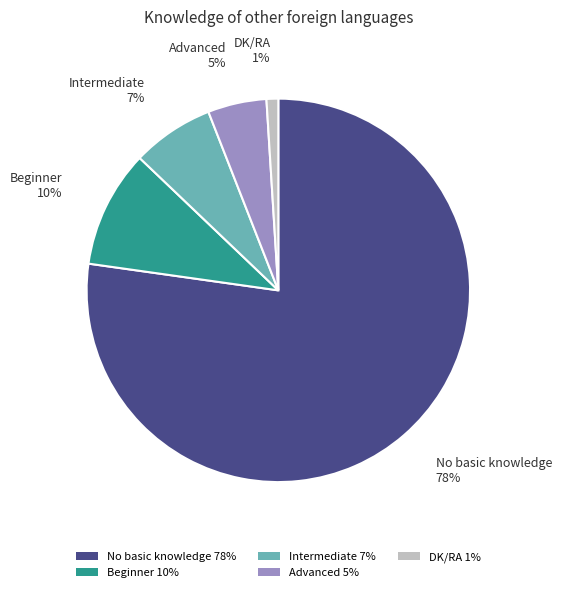

Between Advanced and DK/RA, which is larger?

Advanced